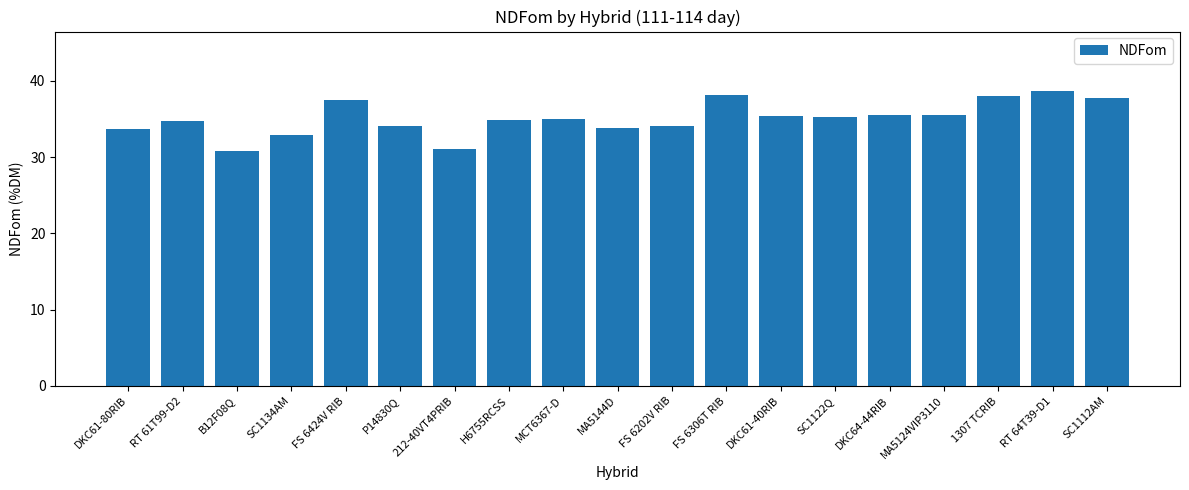

What is the sum of all values?

666.6